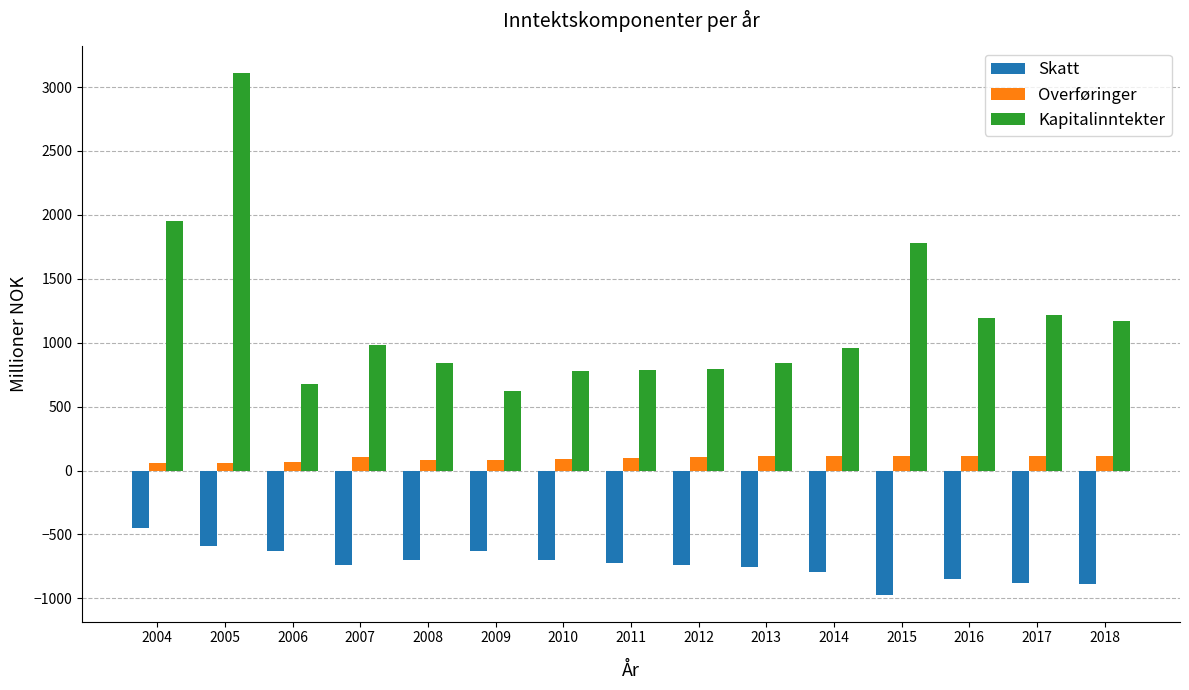

Rank the series by their maximum value, from highest to lowest.

Kapitalinntekter, Overføringer, Skatt